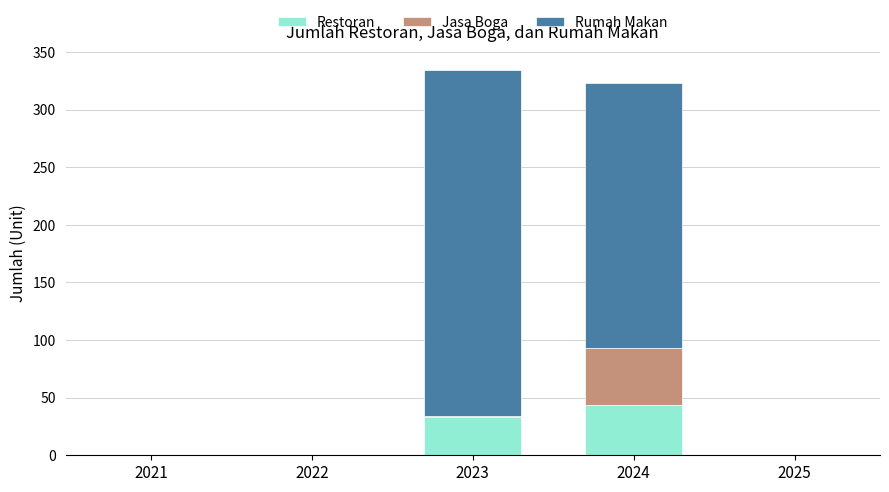

How many series are shown in this chart?

3